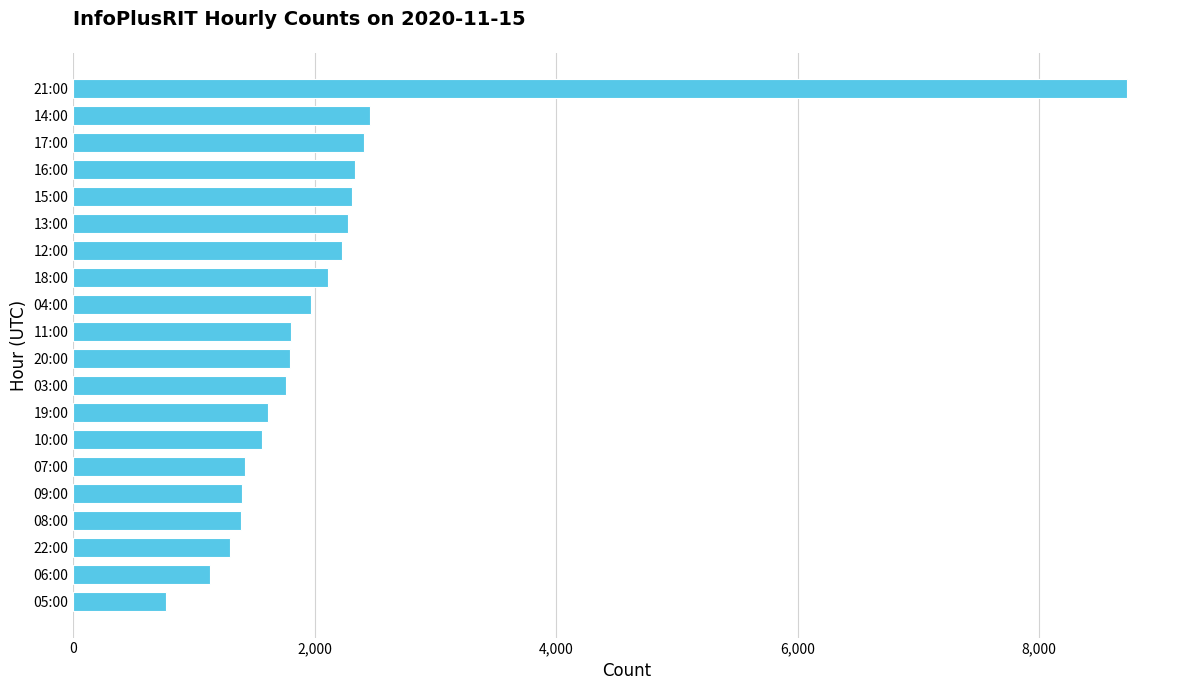

What is the smallest value displayed?

766